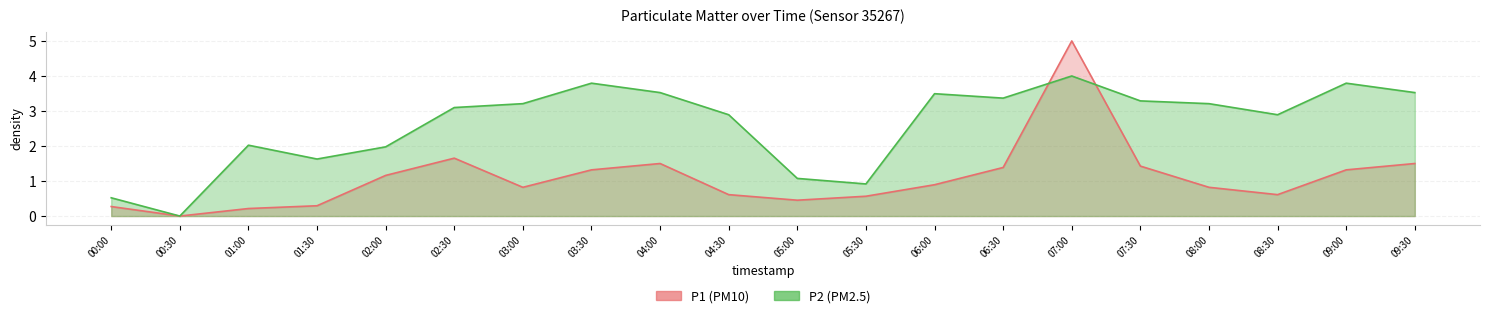

Between which two adjacent categories do P1 (PM10) line and P2 (PM2.5) line first intersect?

06:30 and 07:00